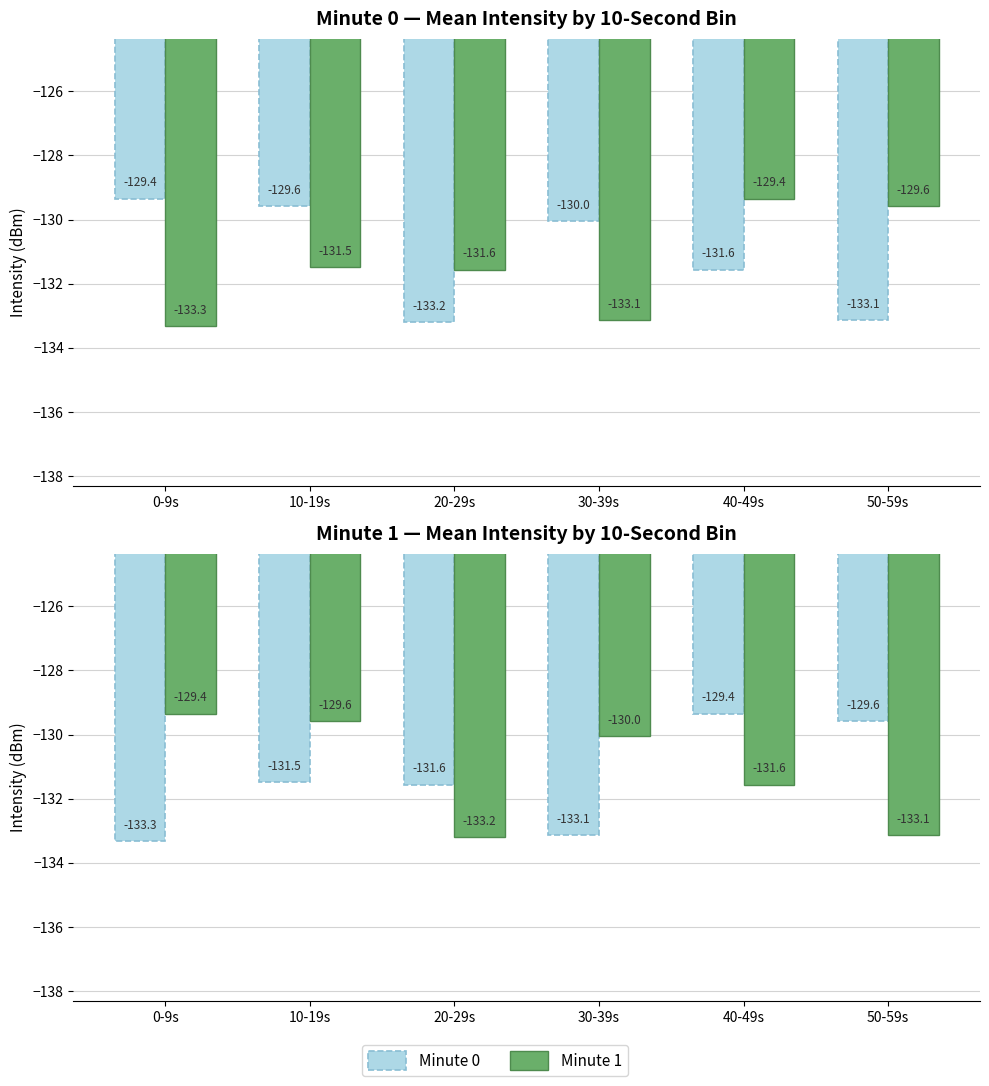

Where is Minute 1 nearest to the value -131?

40-49s